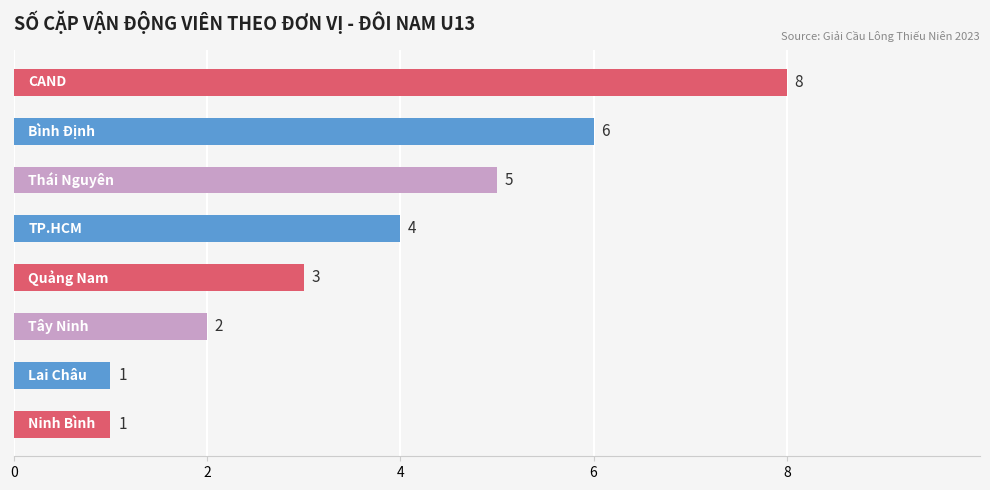

What is the sum of all values?

30